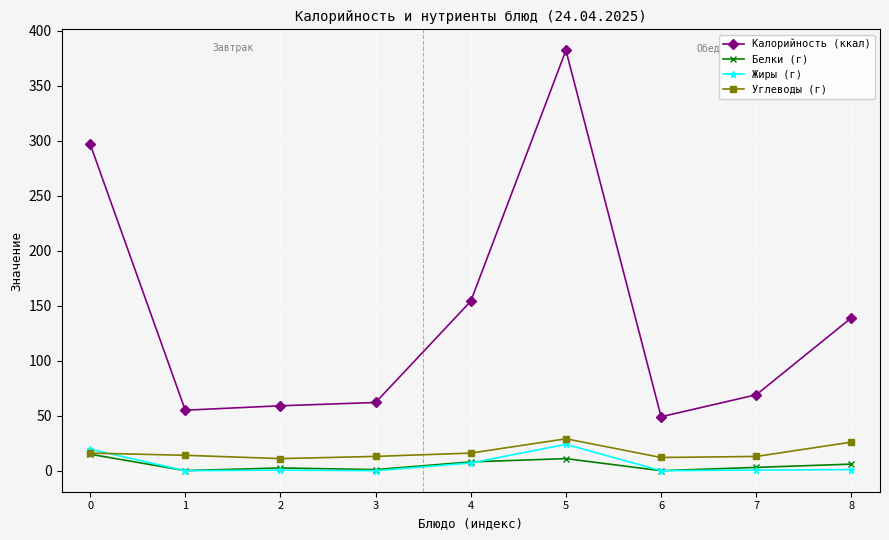

What is the greatest value displayed?

382.0